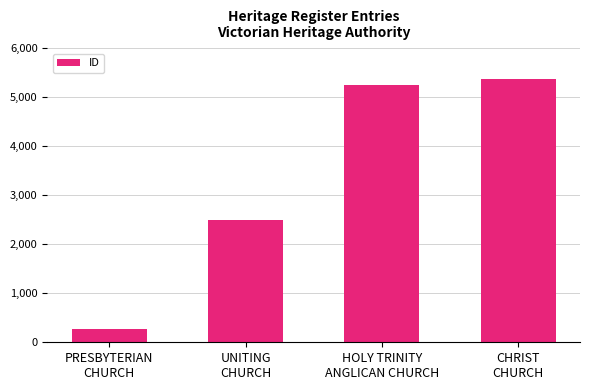

List the labels in order of value, largest first.

CHRIST
CHURCH, HOLY TRINITY
ANGLICAN CHURCH, UNITING
CHURCH, PRESBYTERIAN
CHURCH